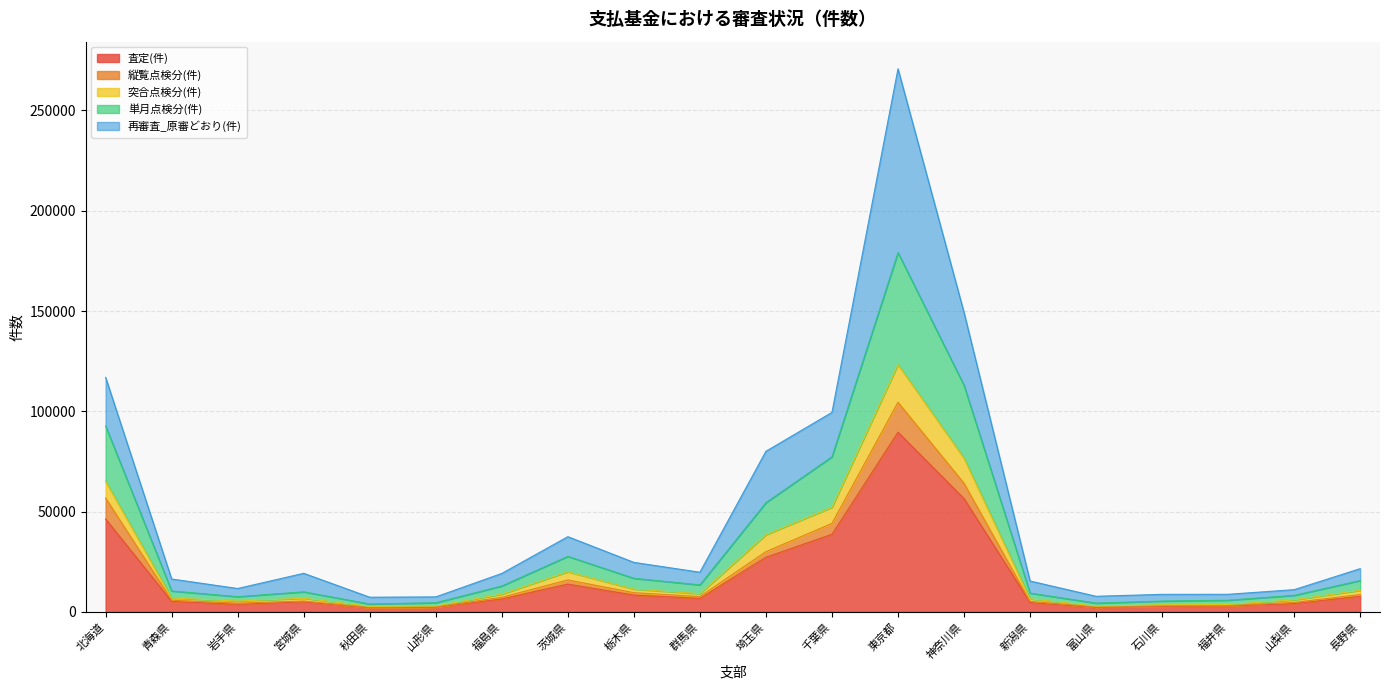

At which label is 査定(件) closest to 45764?

北海道